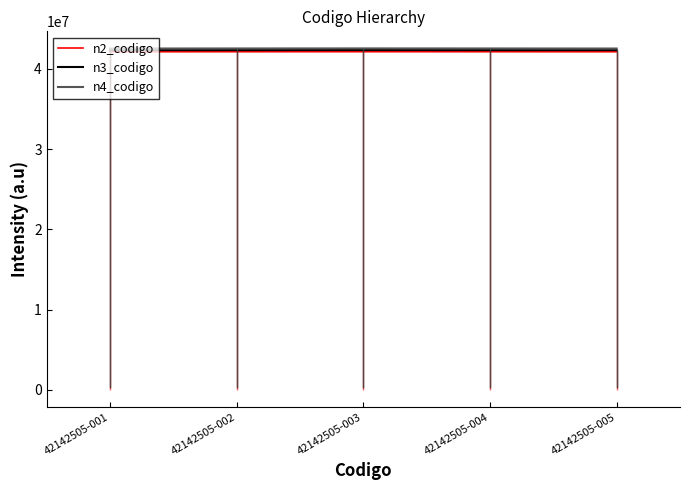

At which category is the sum across all series the highest?

42142505-003